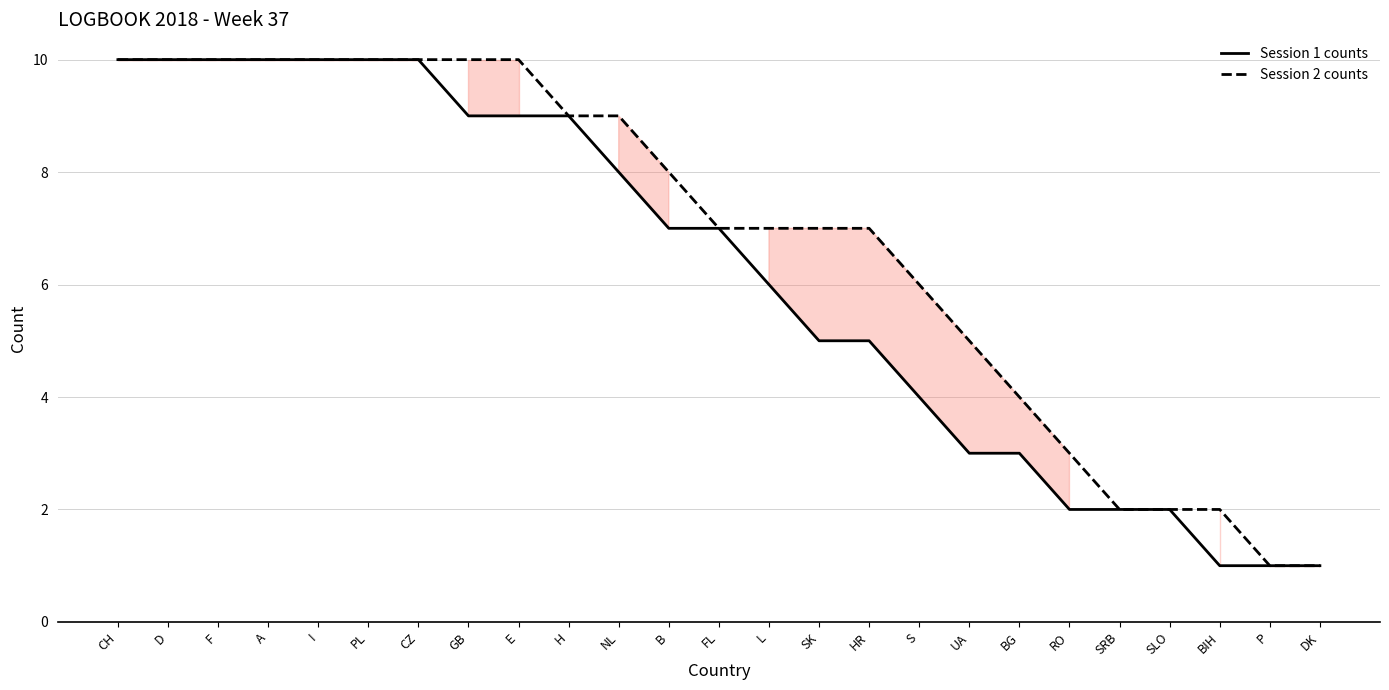

At how many categories does at least one series exceed 8?

11